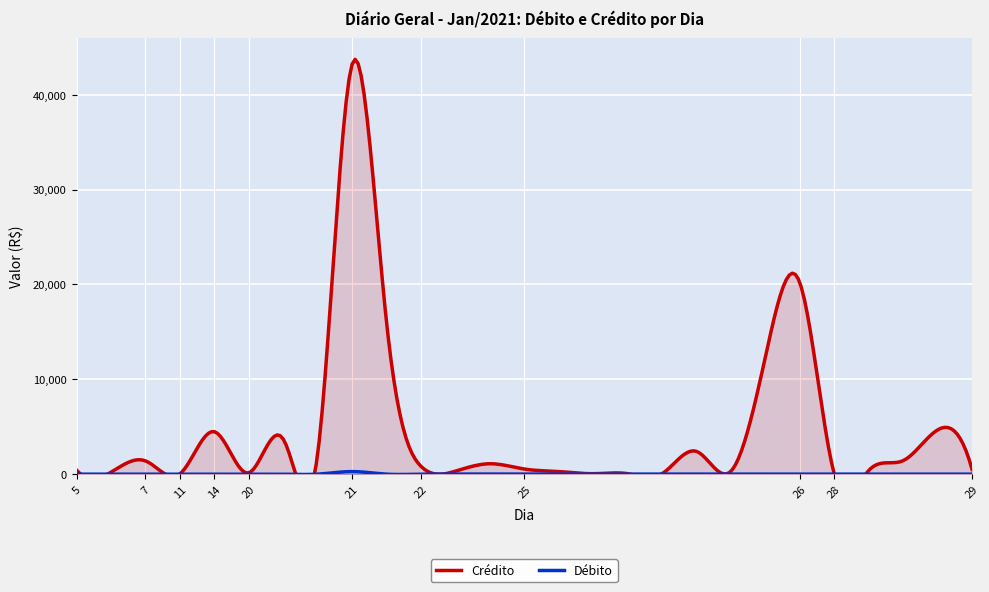

How many lines are shown in the chart?

2